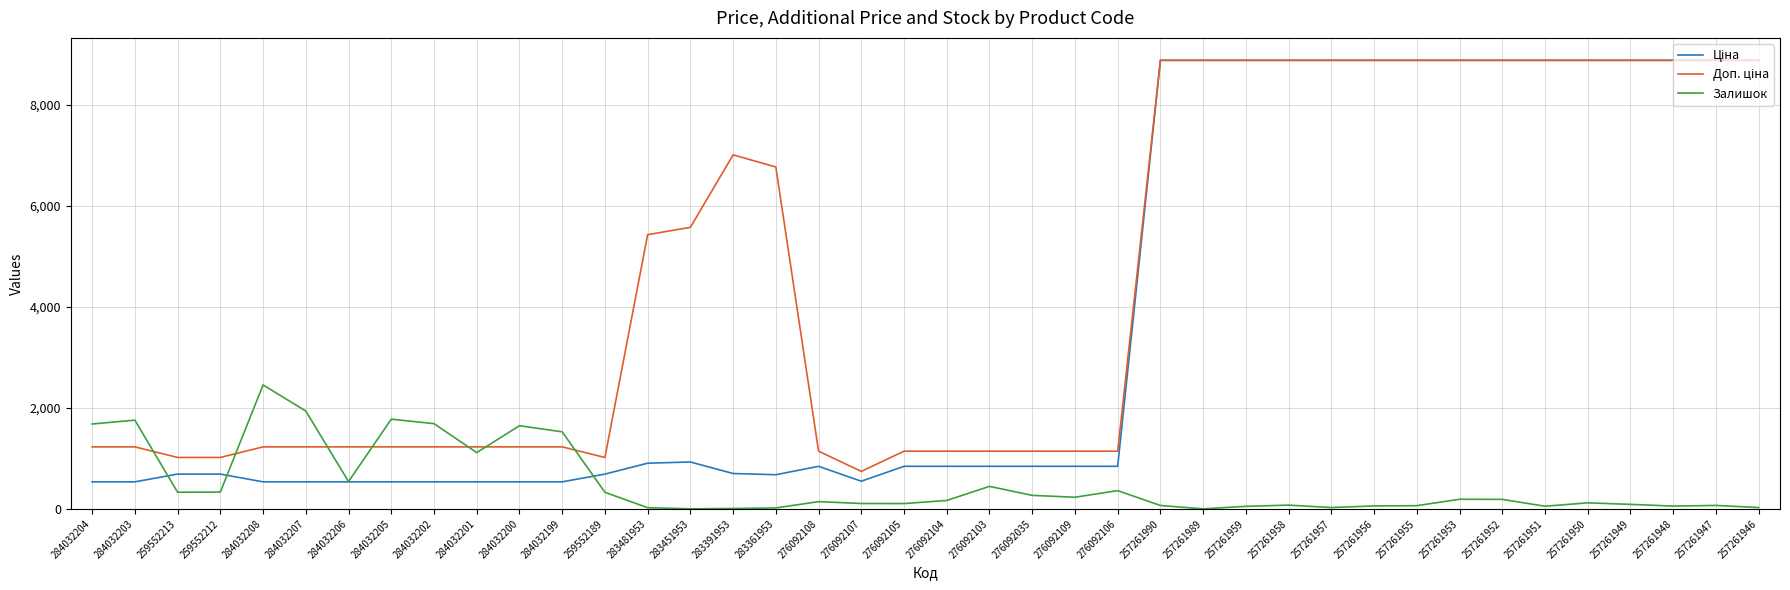

At 284032199, list the series in order from largest to smallest.

Залишок, Доп. ціна, Ціна